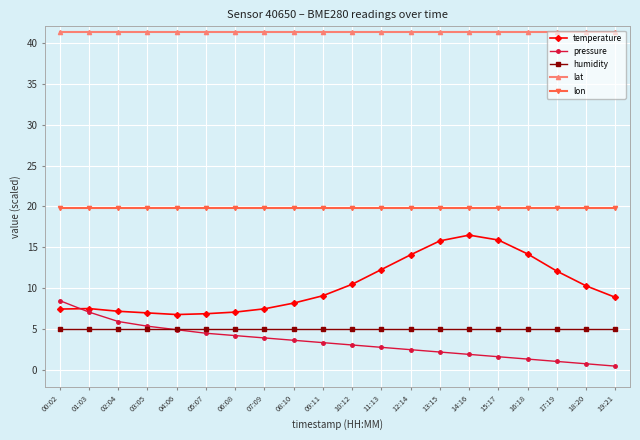

True or false: temperature has more than 1 interior local peaks.

True